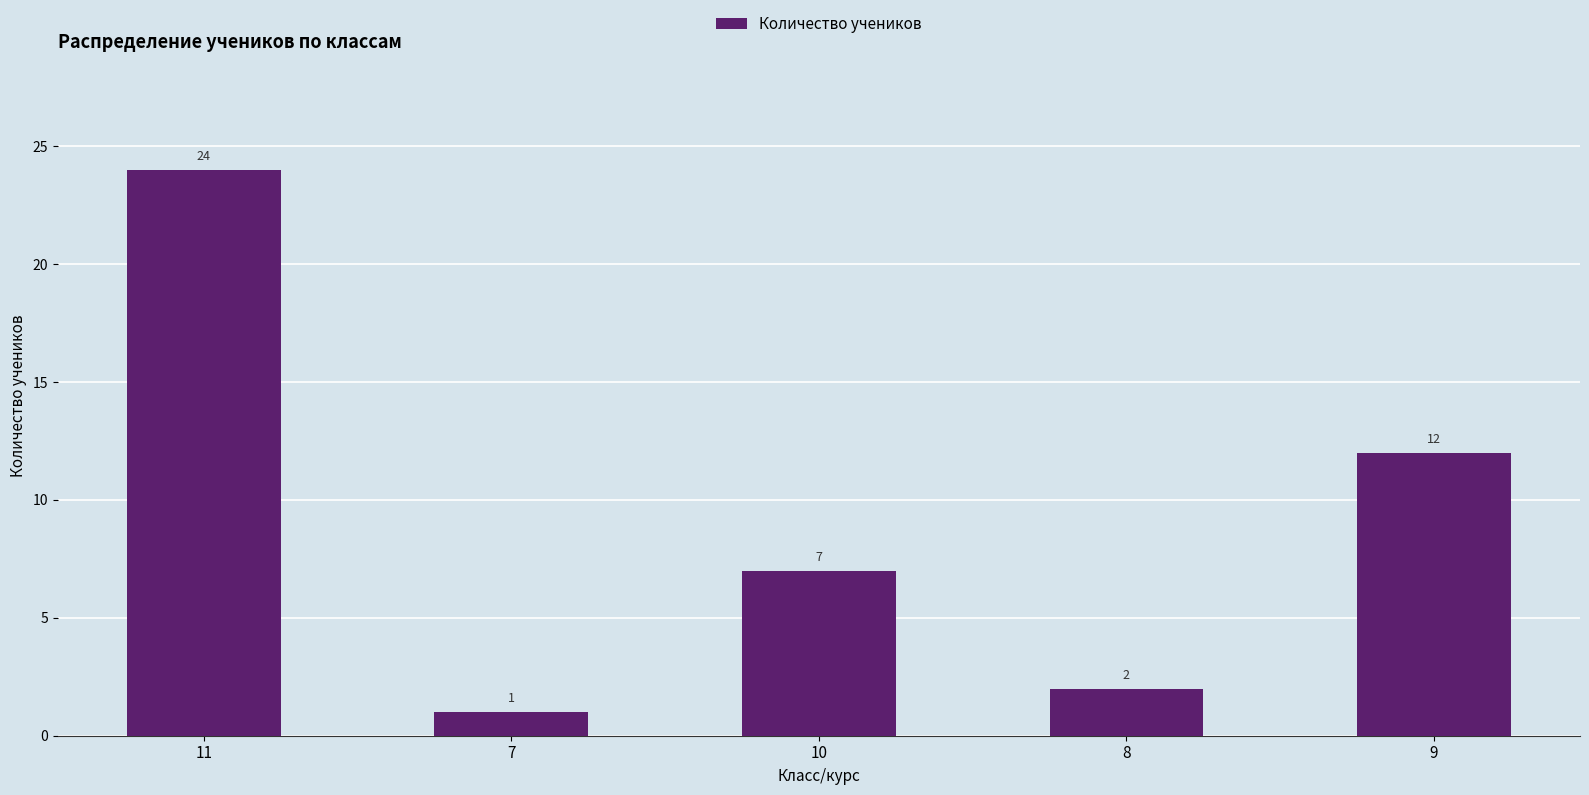

Approximately how many times larger is the value at 8 compared to 7?

2.0